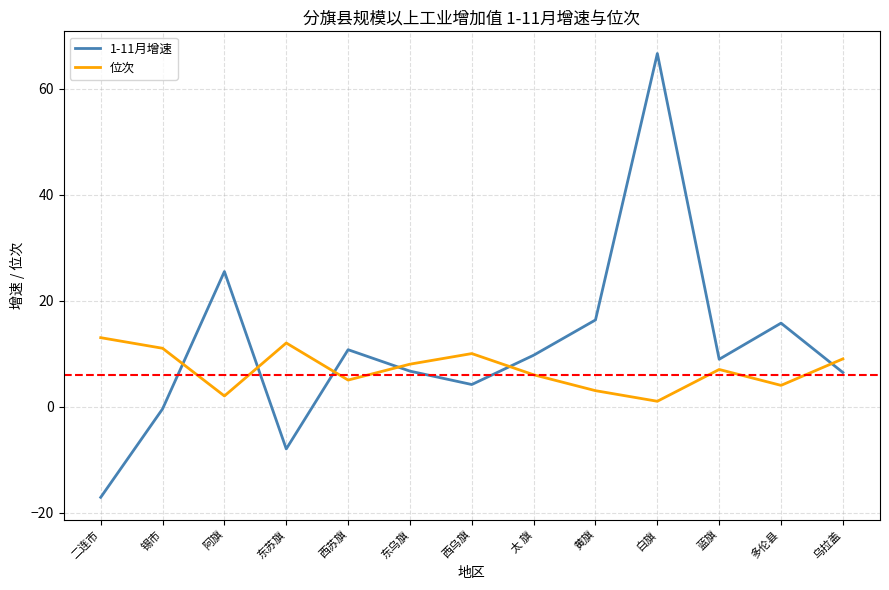

What position from the left is 乌拉盖?

13